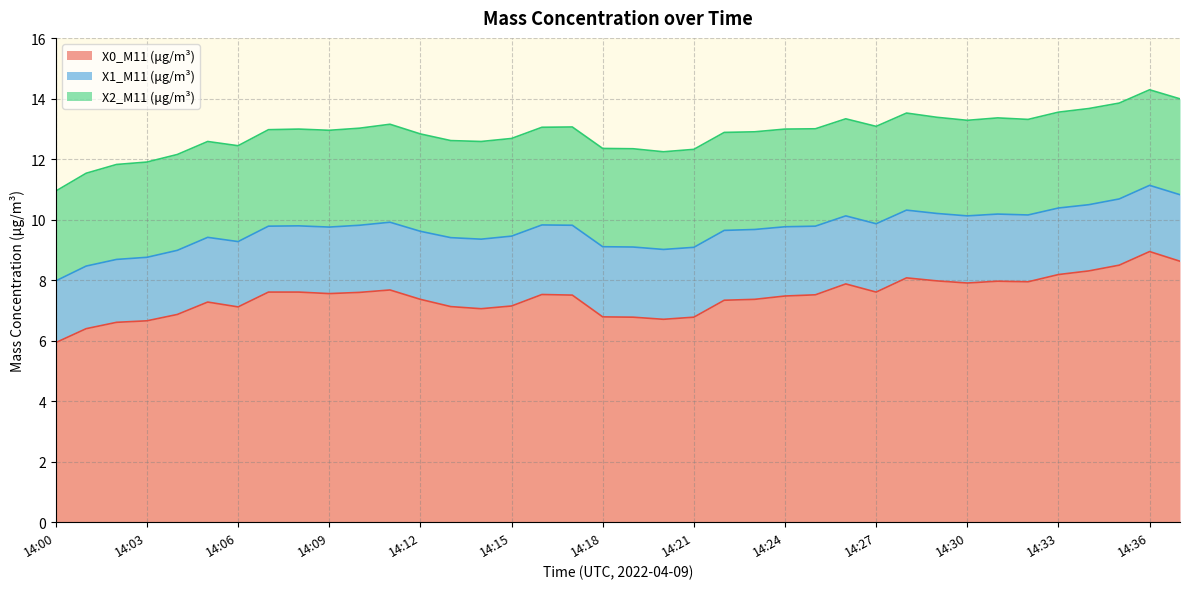

The value of X1_M11 (μg/m³) at 14:35 is 1.2. True or false?

False